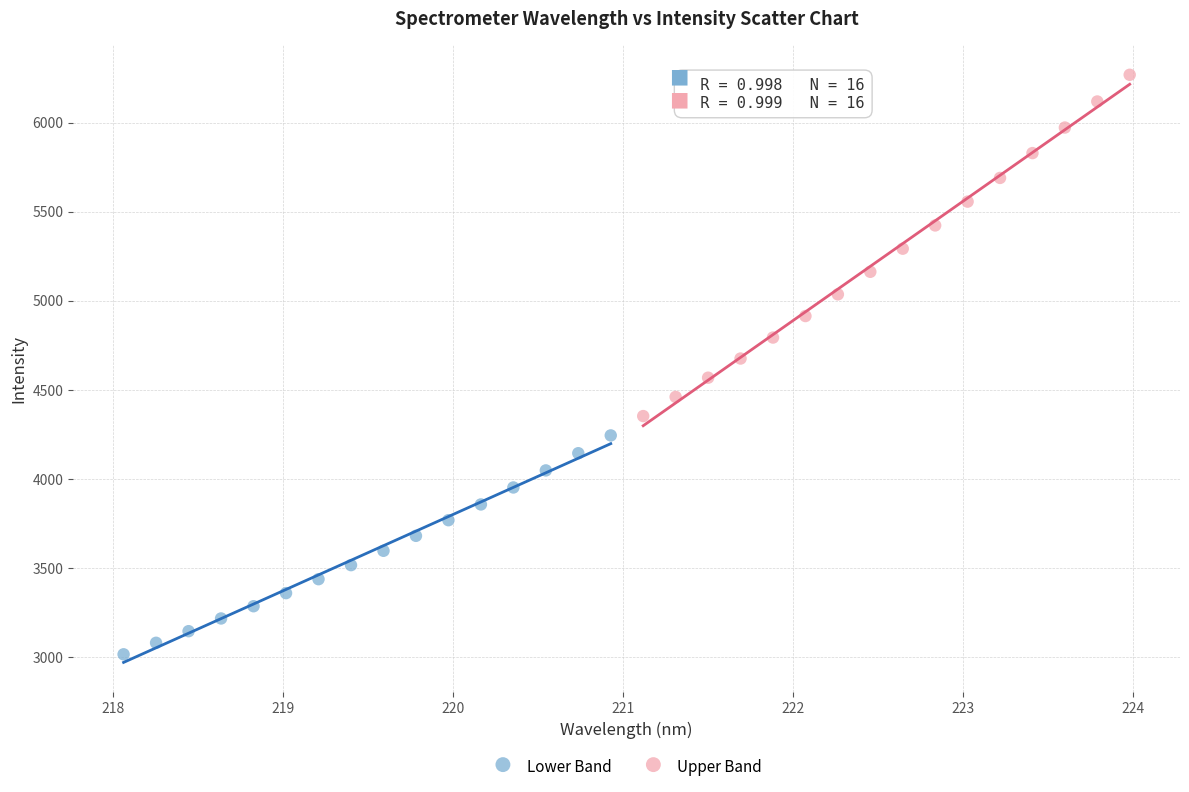

Which series contains the lowest Y value?

Lower Band